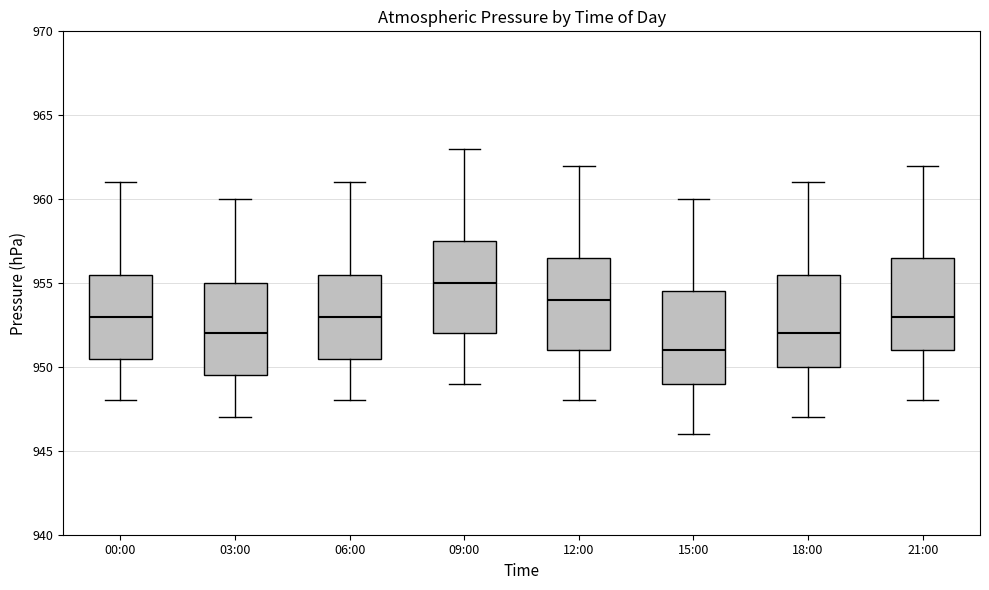

Reading left to right, read every box against the y-axis: the position of its median line, the range the box covers, and the ends of its whiskers. The values are not printed on the chart, so give them approximately, as read against the axis.

00:00: median 953.0, box 950.5 to 955.5, whiskers 948.0 to 961.0
03:00: median 952.0, box 949.5 to 955.0, whiskers 947.0 to 960.0
06:00: median 953.0, box 950.5 to 955.5, whiskers 948.0 to 961.0
09:00: median 955.0, box 952.0 to 957.5, whiskers 949.0 to 963.0
12:00: median 954.0, box 951.0 to 956.5, whiskers 948.0 to 962.0
15:00: median 951.0, box 949.0 to 954.5, whiskers 946.0 to 960.0
18:00: median 952.0, box 950.0 to 955.5, whiskers 947.0 to 961.0
21:00: median 953.0, box 951.0 to 956.5, whiskers 948.0 to 962.0